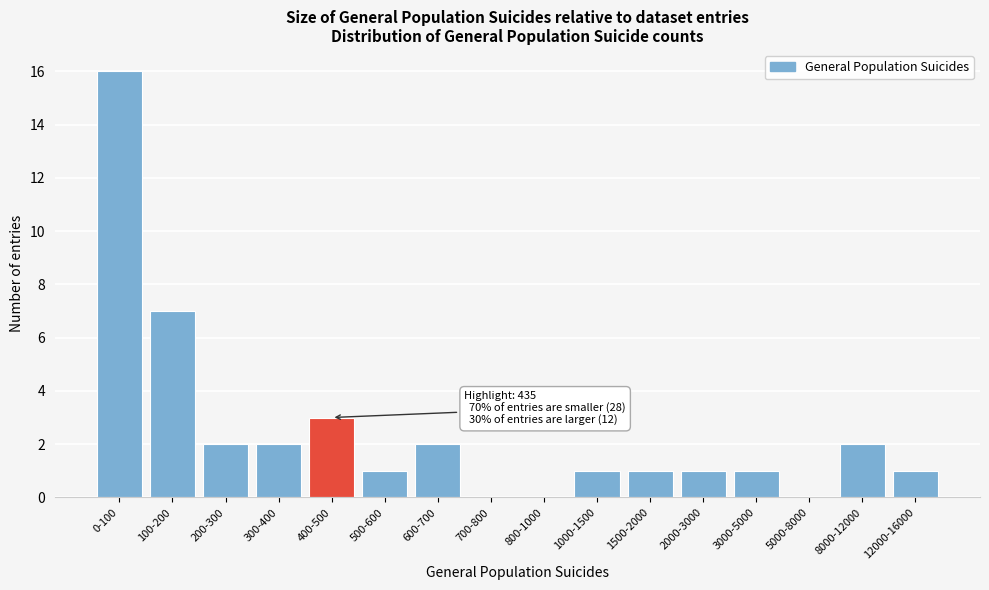

Reading left to right, extract all data points from this chart.

0-100=16	100-200=7	200-300=2	300-400=2	400-500=3	500-600=1	600-700=2	700-800=0	800-1000=0	1000-1500=1	1500-2000=1	2000-3000=1	3000-5000=1	5000-8000=0	8000-12000=2	12000-16000=1